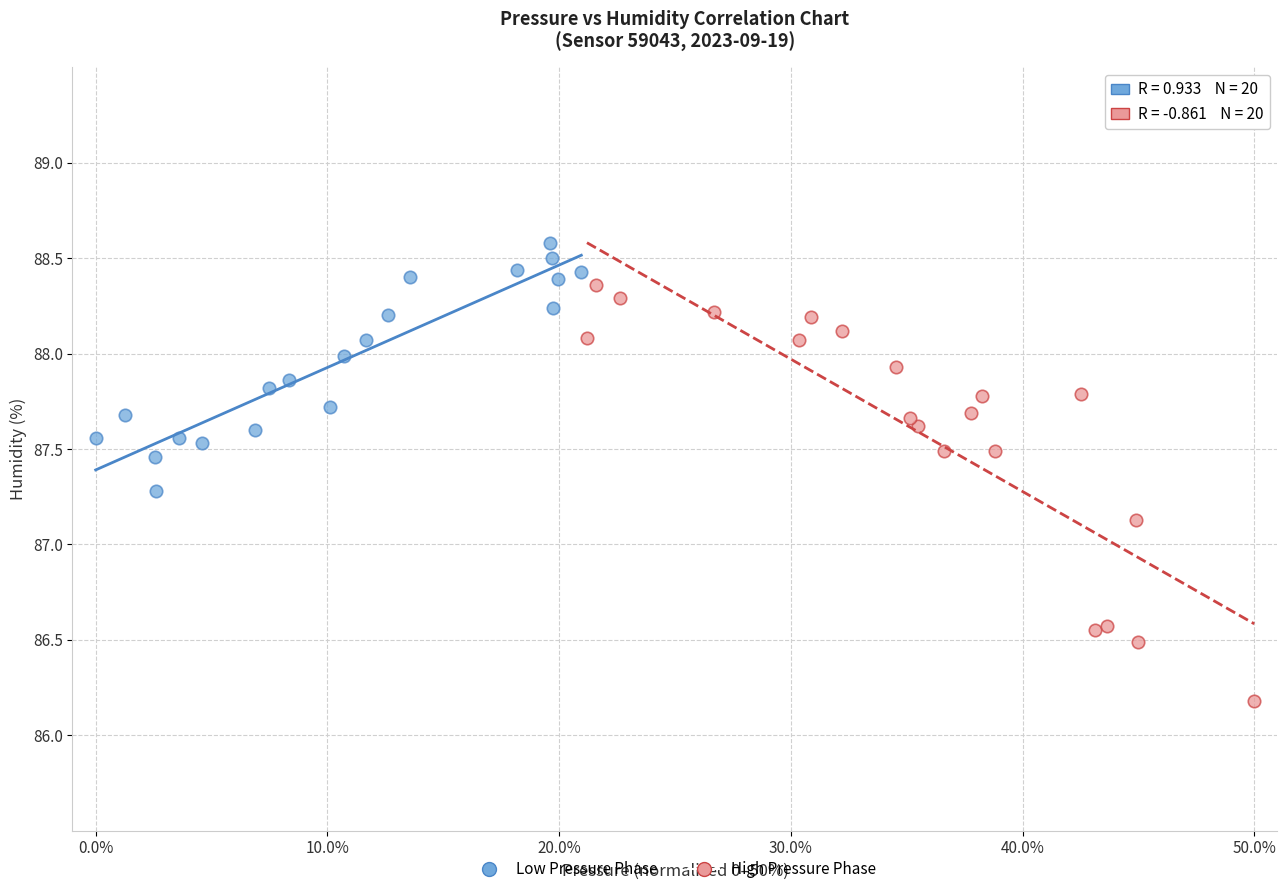

Which series reaches the minimum Y coordinate?

High Pressure Phase